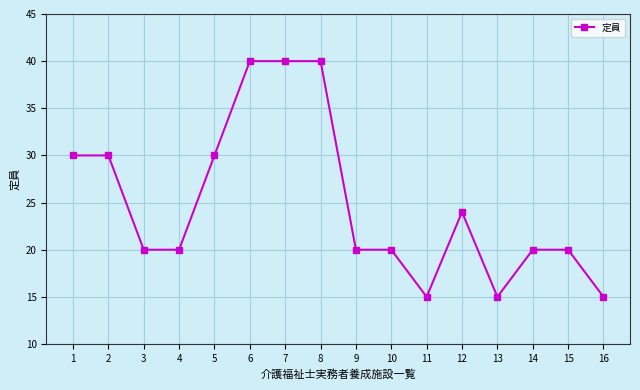

Approximately how many times larger is the value at 12 compared to 7?

0.6